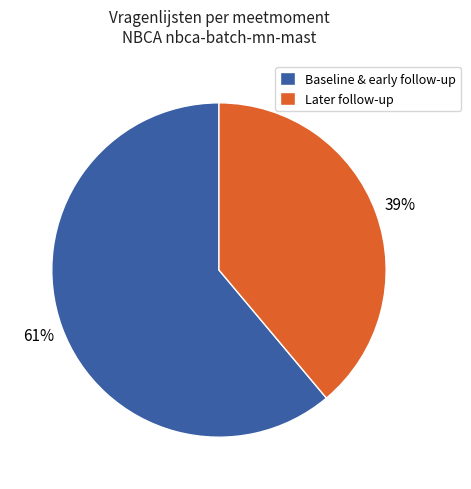

Is there any slice that represents more than half of the pie?

Yes